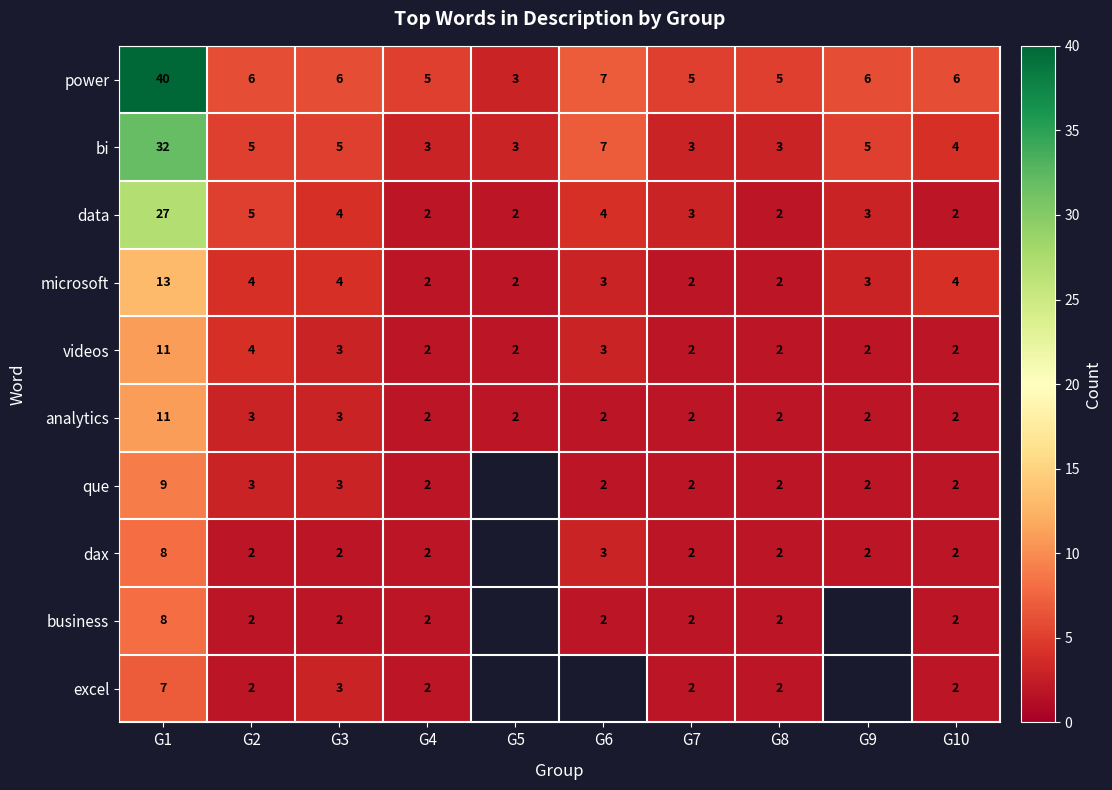

How many data points in power are less than 6?

4